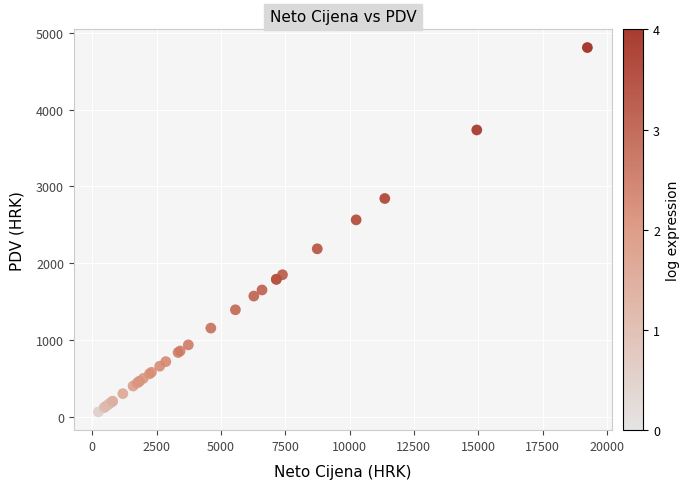

What Y value in the scatter plot is closest to 2434?

2563.9